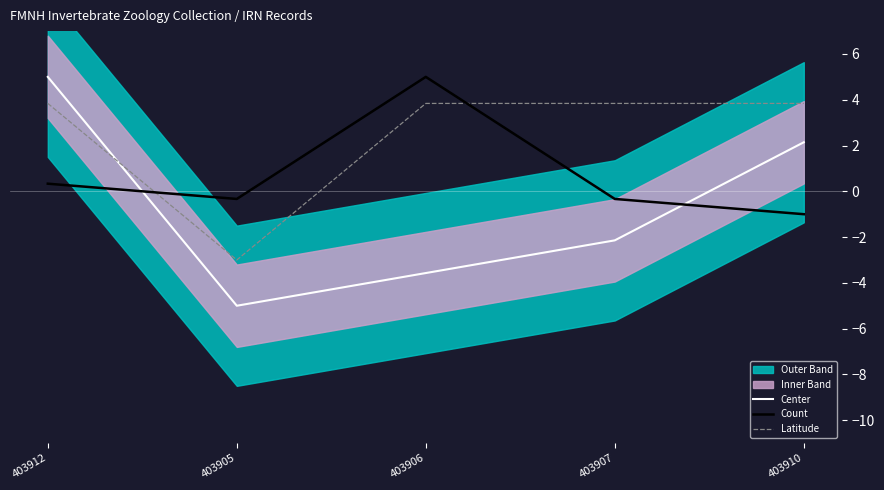

What is the value of the Center point at the 4th from the left?

-2.1